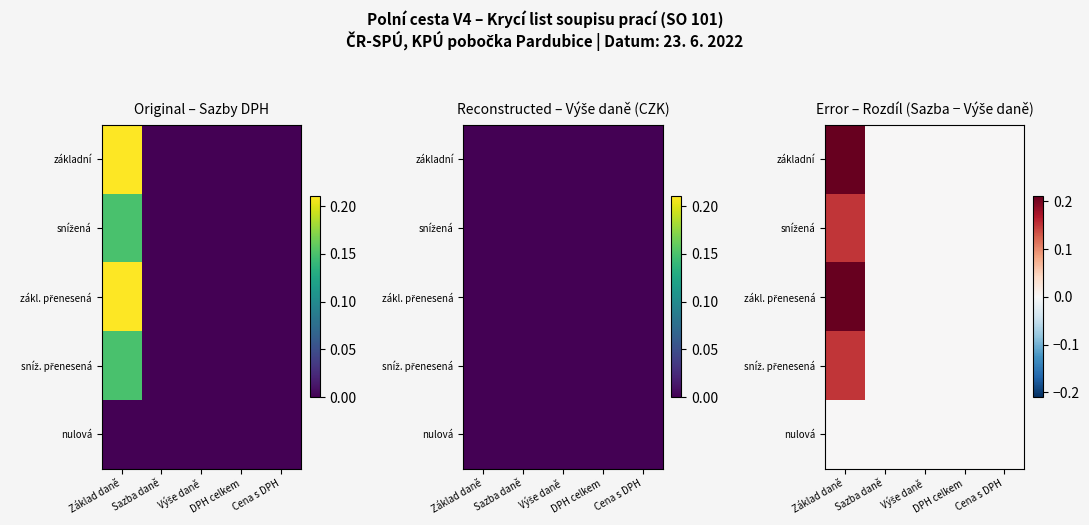

How many zákl. přenesená values are between 0 and 1?

5